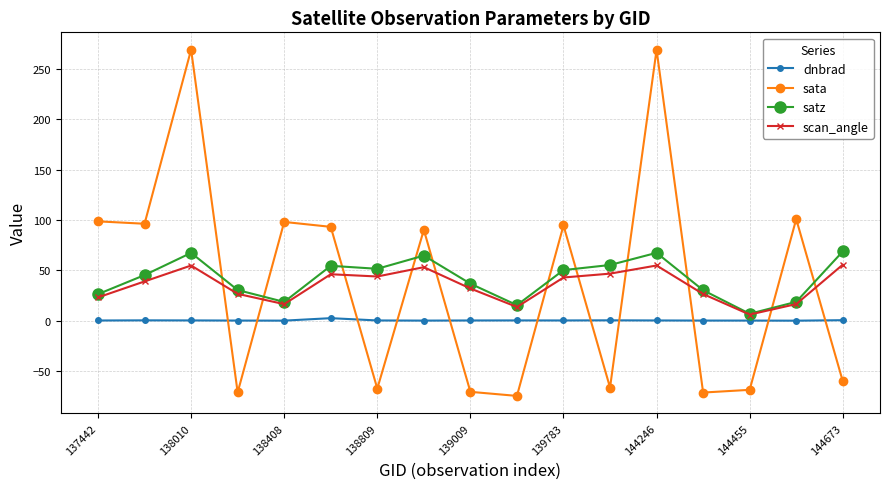

Rank the series by their maximum value, from lowest to highest.

dnbrad, scan_angle, satz, sata